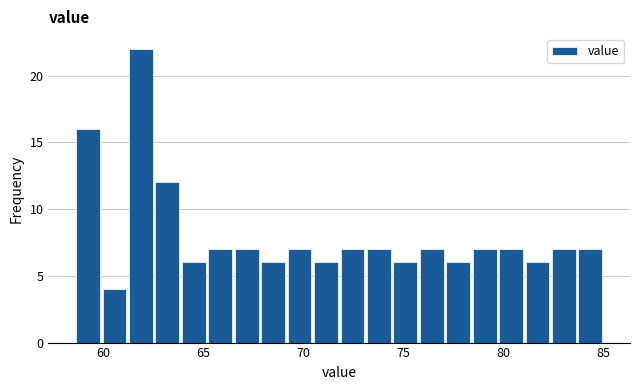

Read against the x-axis, roughly where is the centre of the tallest bar?

62.0